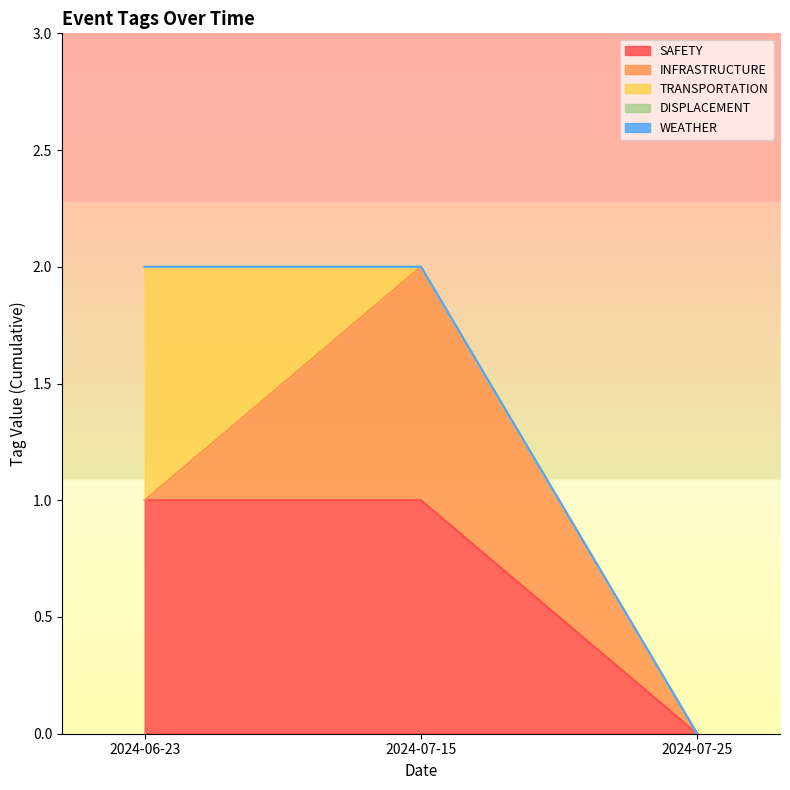

Rank the categories by INFRASTRUCTURE value from highest to lowest.

2024-07-15, 2024-06-23, 2024-07-25